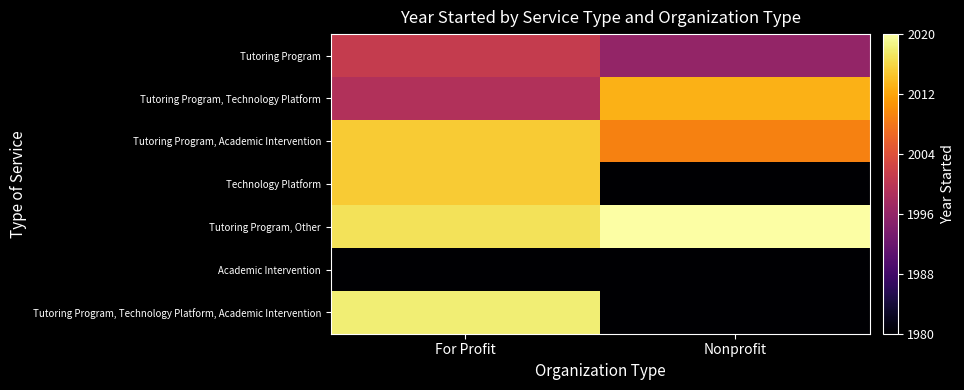

Rank the series at For Profit from highest to lowest value.

Tutoring Program, Technology Platform, Academic Intervention, Tutoring Program, Other, Tutoring Program, Academic Intervention, Technology Platform, Tutoring Program, Tutoring Program, Technology Platform, Academic Intervention